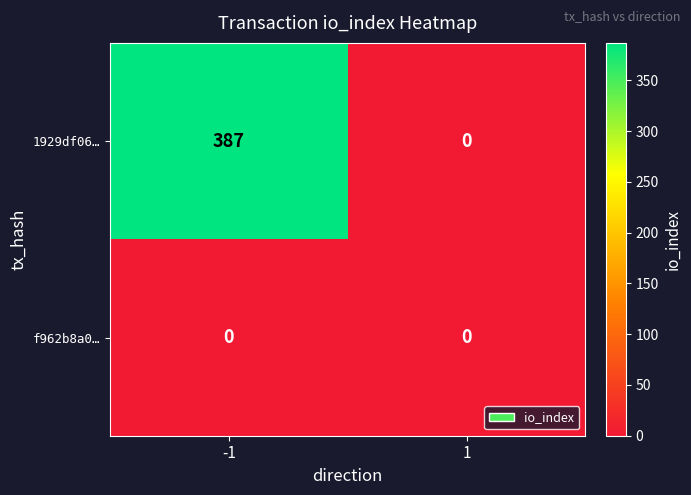

Between -1 and 1, which series saw the biggest shift?

1929df06…